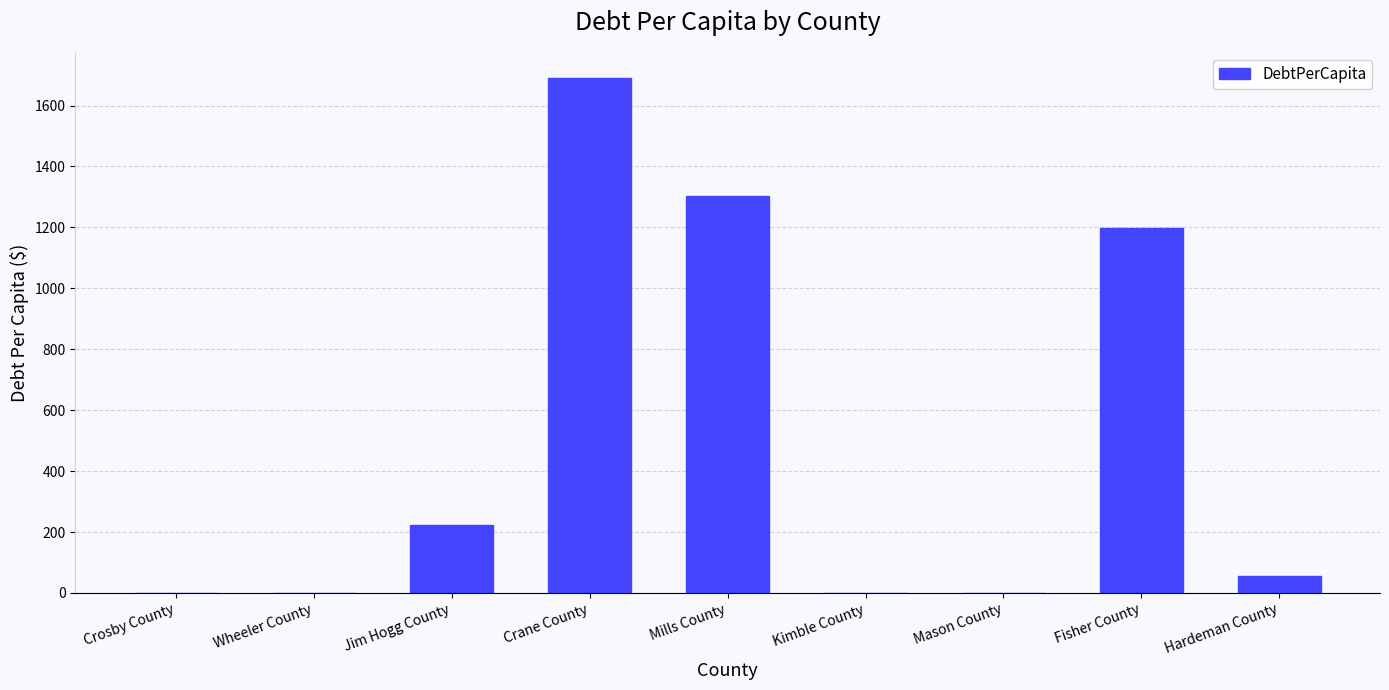

What is the average value?

497.1